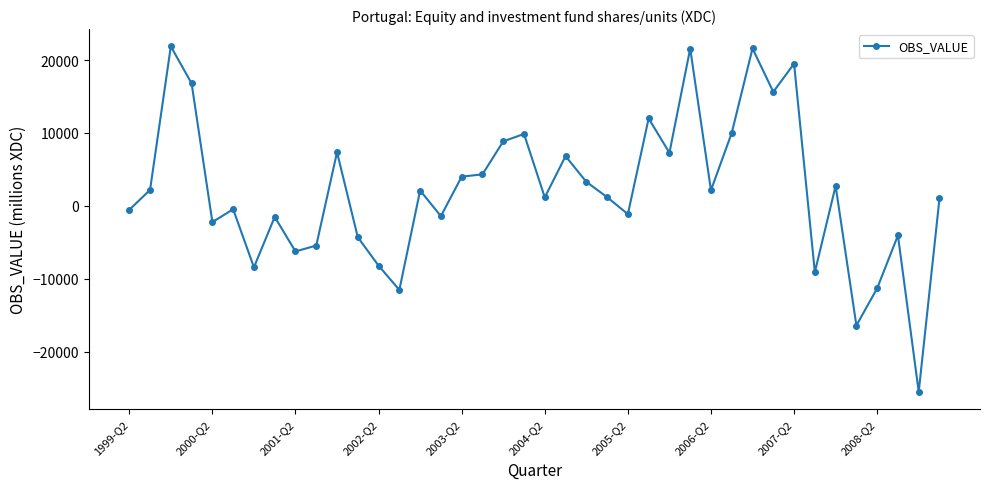

What is the sum of all values?

85454.5